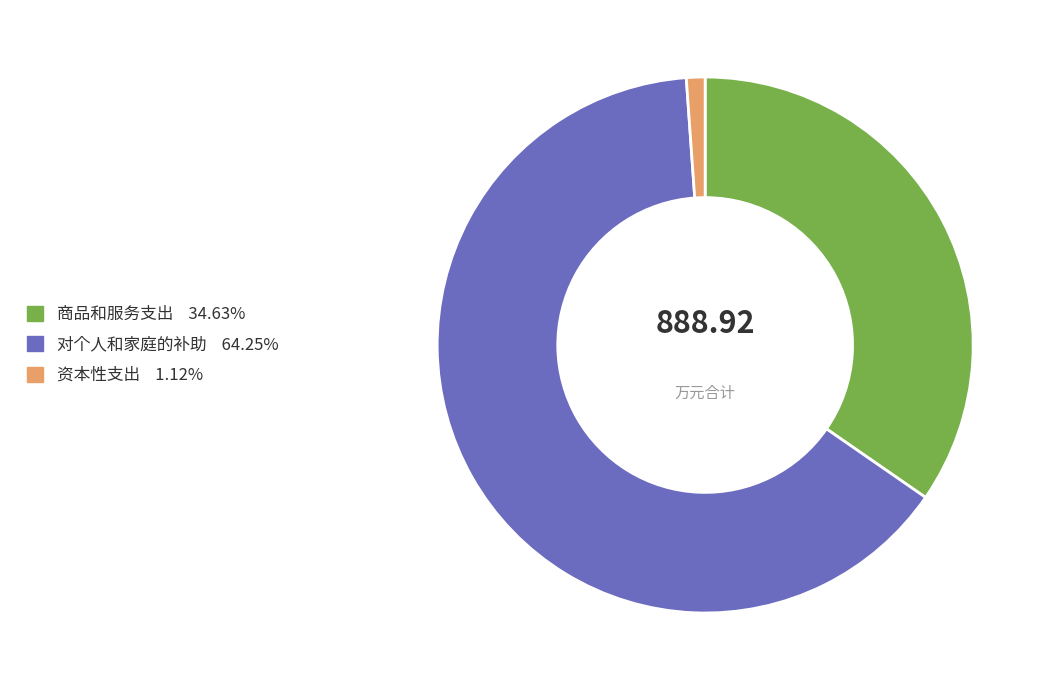

Rank the categories by value from highest to lowest.

对个人和家庭的补助, 商品和服务支出, 资本性支出